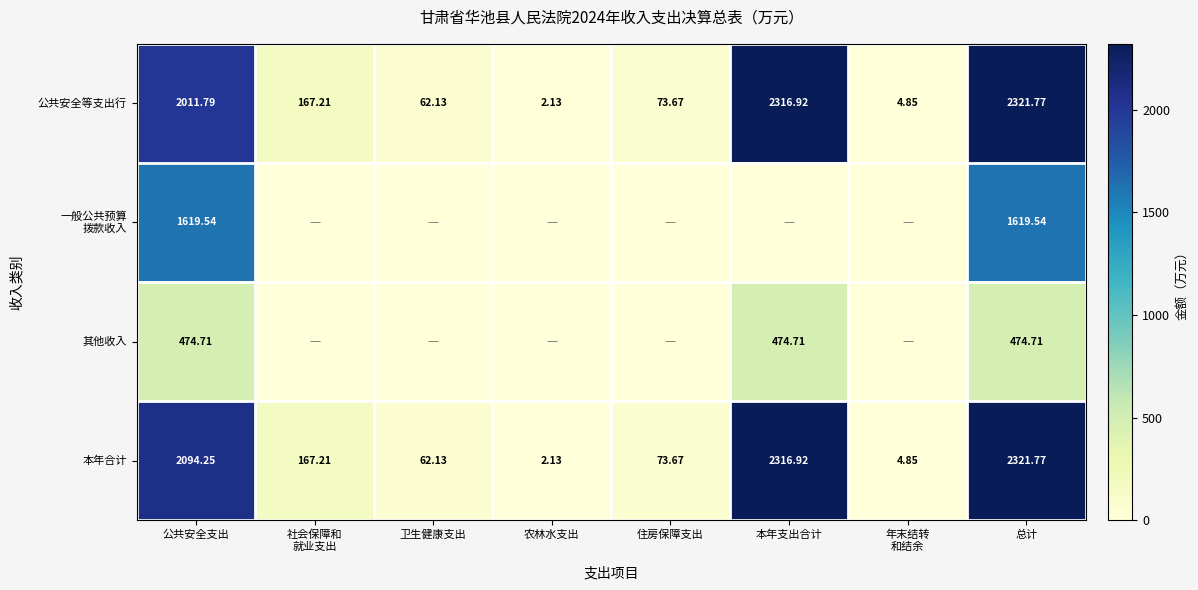

At which label is 公共安全等支出行 closest to 1161?

公共安全支出